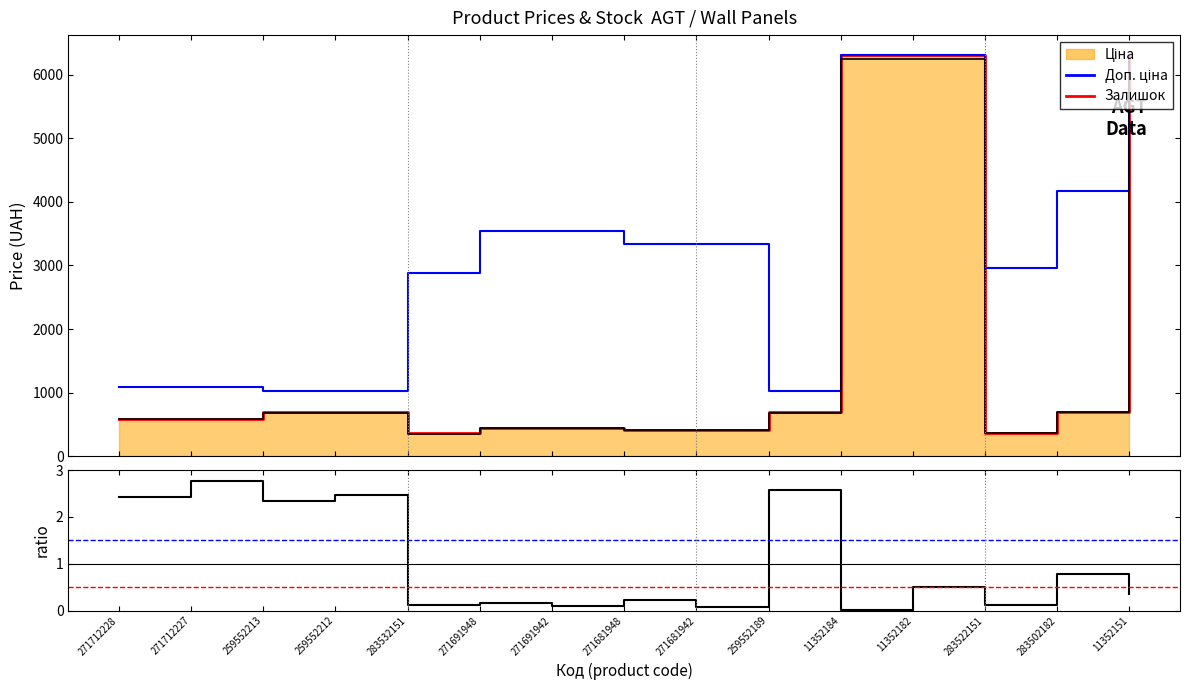

What value does the Доп. ціна series have at 11352184?

6308.8